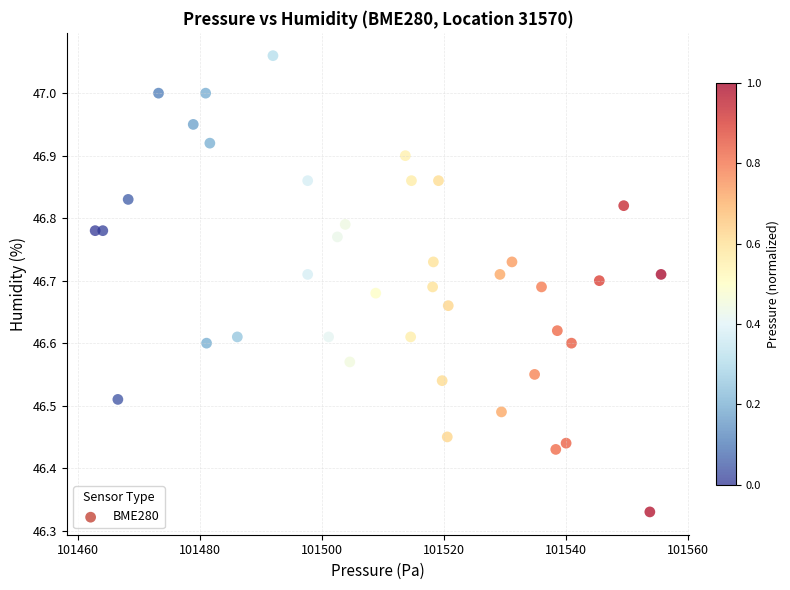

What is the range of Y values (max minus min)?

0.7